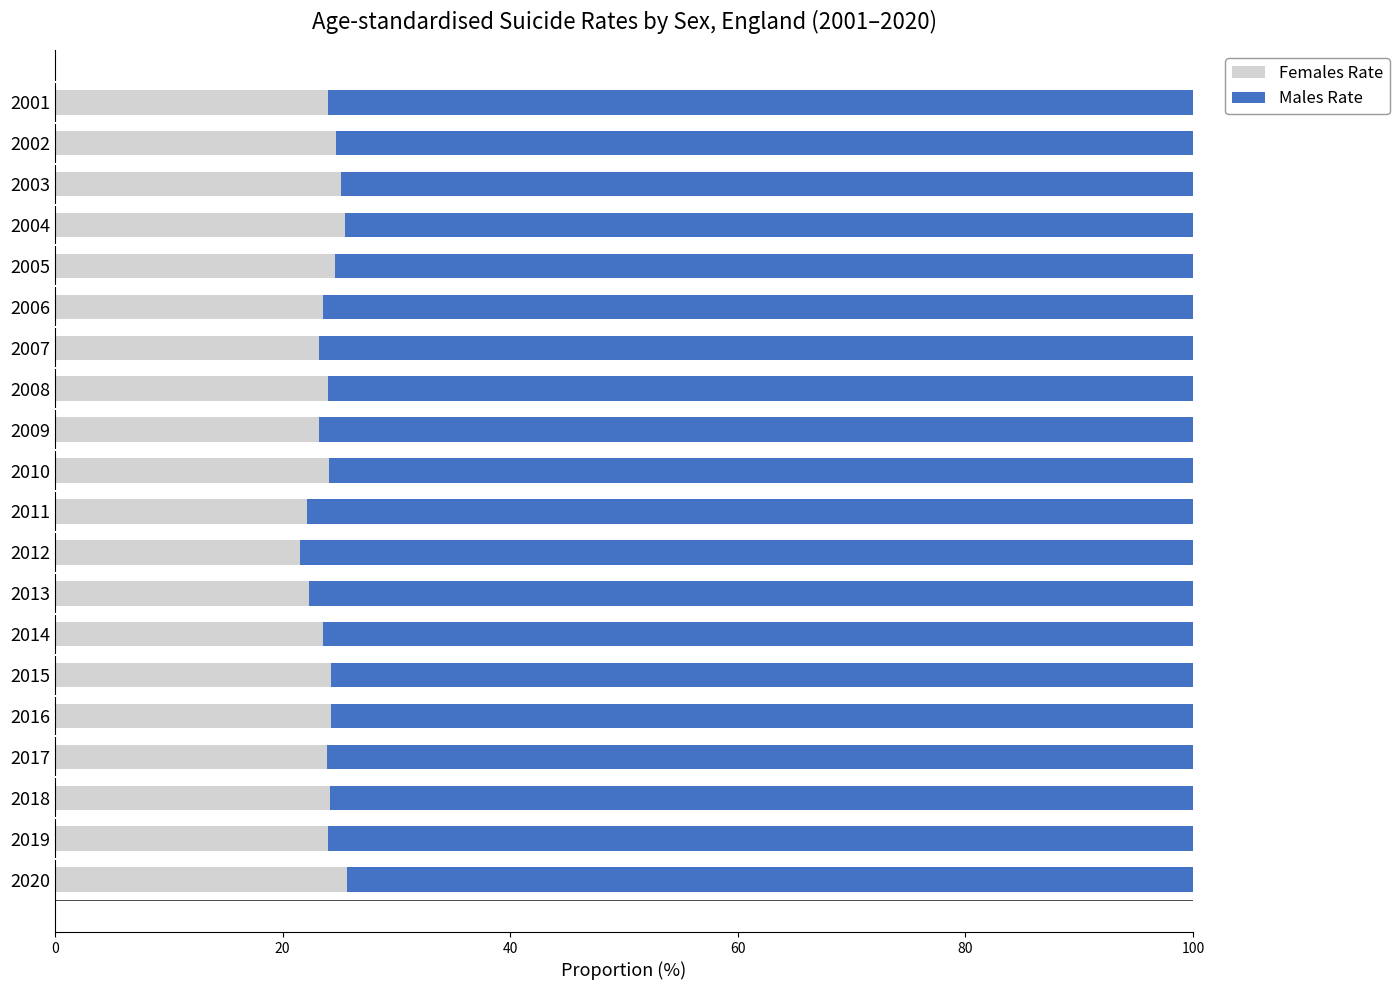

Is it true that Females Rate equals 25.1 at 2003?

True